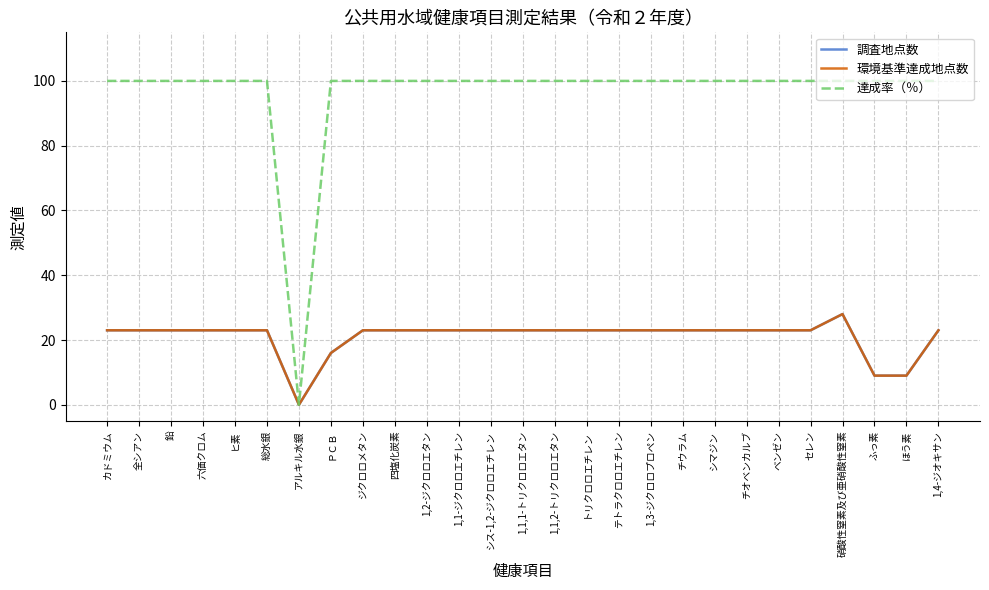

What is the label of the 18th point from the right?

四塩化炭素